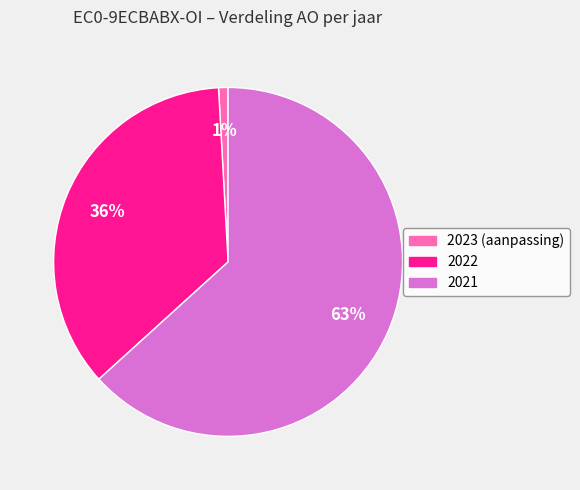

How many segments does this pie chart have?

3